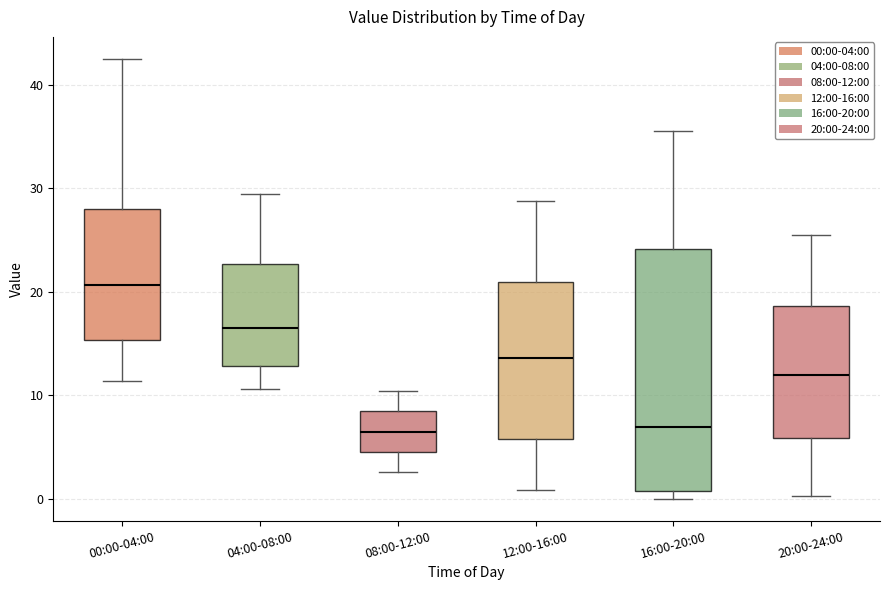

Which box is the tallest, from its lower edge to its upper edge?

16:00-20:00